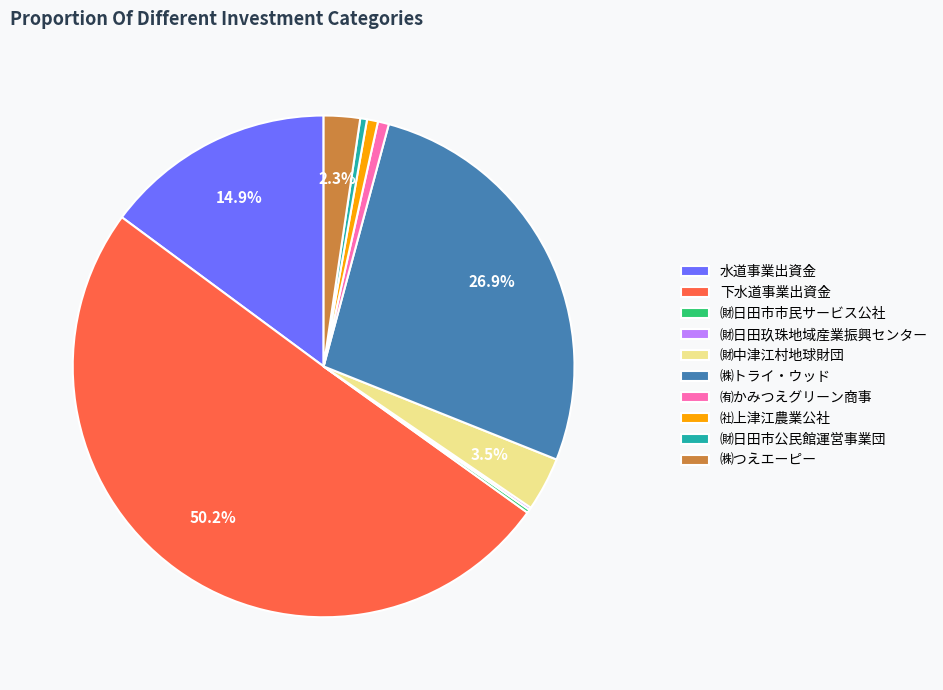

Does ㈶日田市公民館運営事業団 account for over 50% of the chart?

No